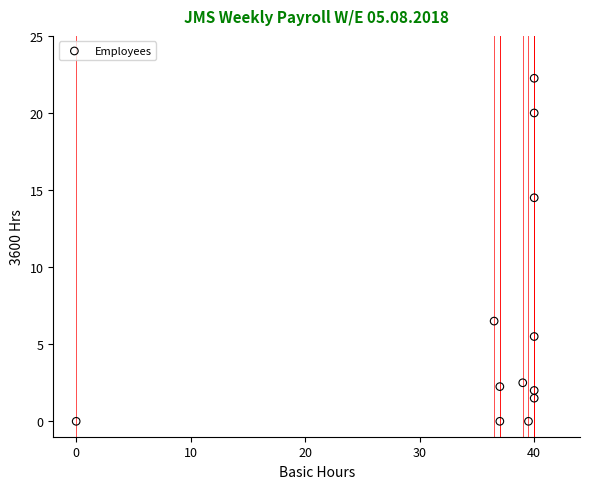

What Y value in the scatter plot is closest to 11?

14.5